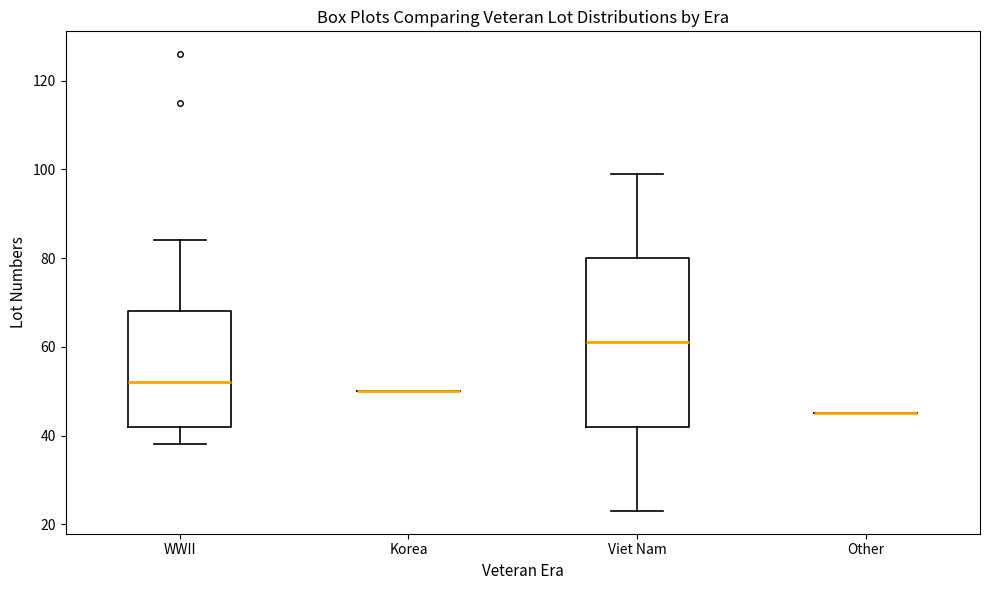

Reading left to right, transcribe this box plot: for each box, give where its median line is, the range the box spans, and where its two whiskers end, as read against the y-axis. The values are not printed on the chart, so give them approximately, as read against the axis.

WWII: median 52, box 42 to 68, whiskers 38 to 84
Korea: box collapsed to a line at 50, whiskers 50 to 50
Viet Nam: median 62, box 42 to 80, whiskers 24 to 100
Other: box collapsed to a line at 46, whiskers 46 to 46